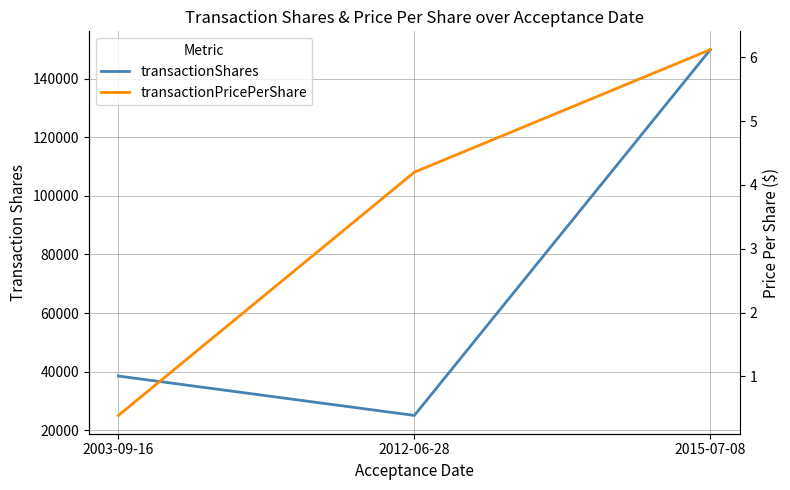

How many series are shown in this chart?

2